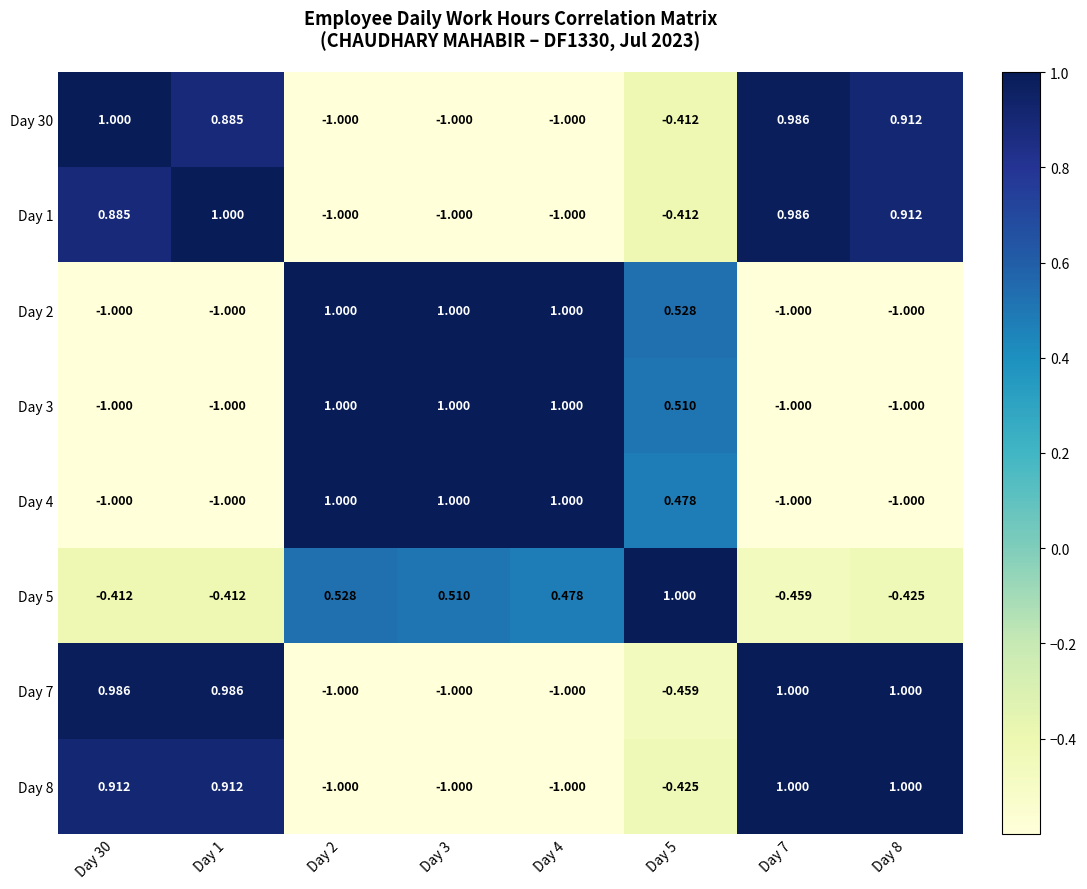

Which series has the largest total across all categories?

Day 5